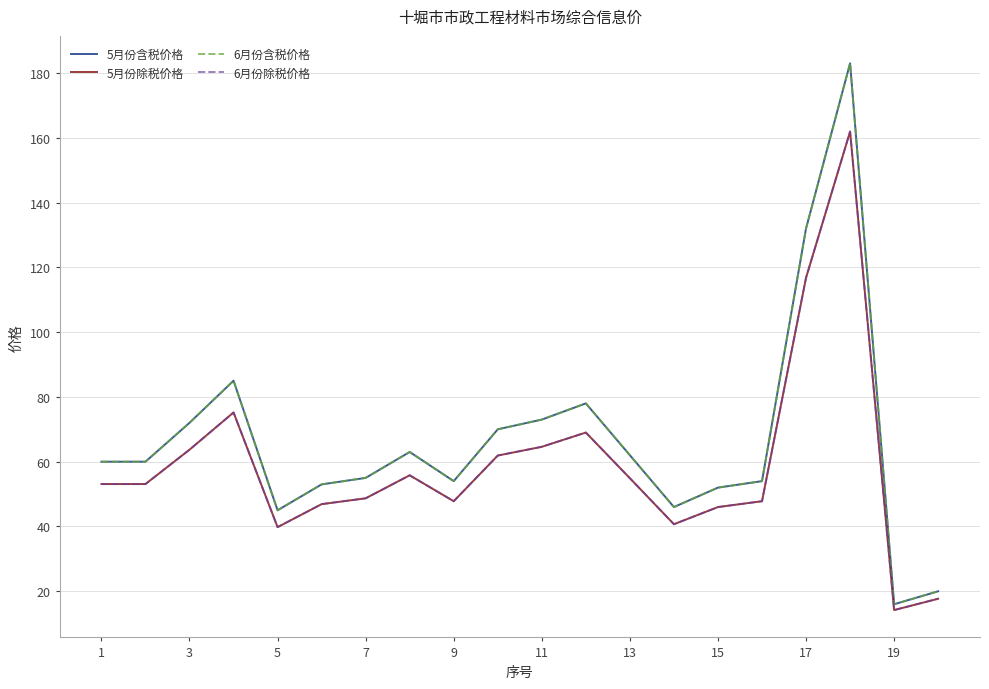

In 5月份除税价格, how many points are higher than both neighbors (excluding endpoints)?

4